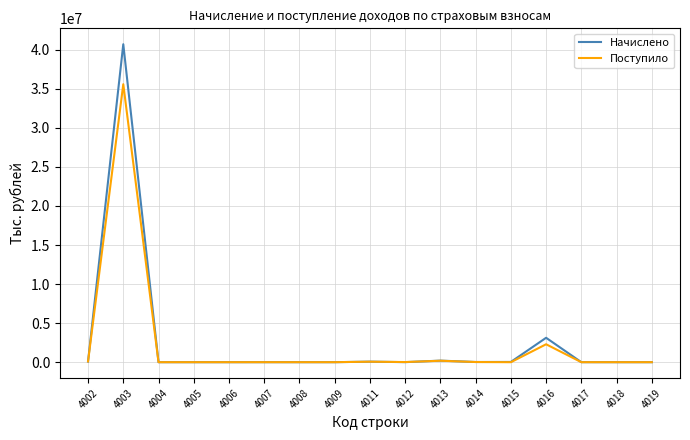

List the series in order of their peak value, highest first.

Начислено, Поступило